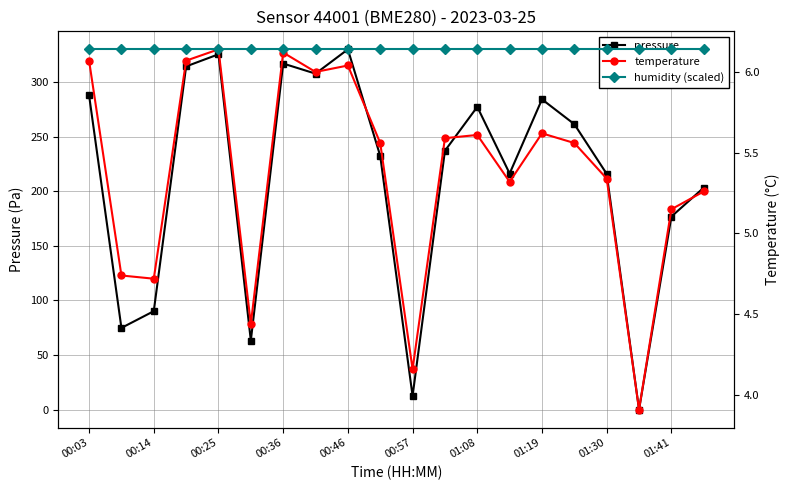

At how many categories does at least one series exceed 227?

11